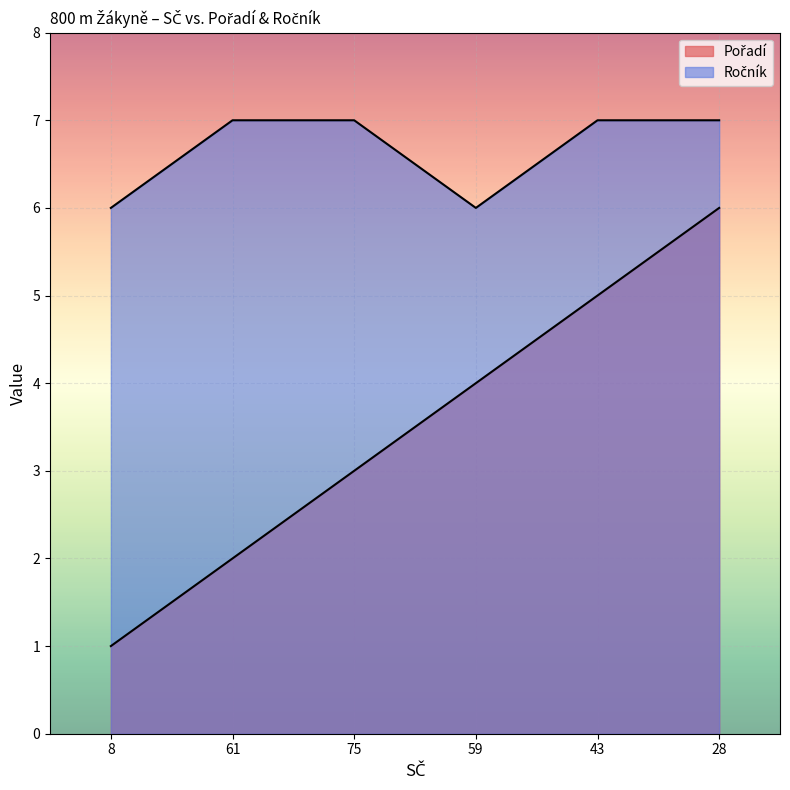

Which category has the lowest value in the Pořadí series?

8